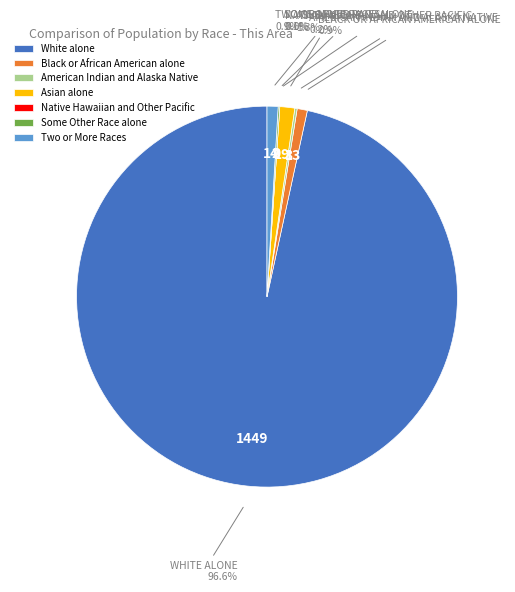

Is there any slice that represents more than half of the pie?

Yes